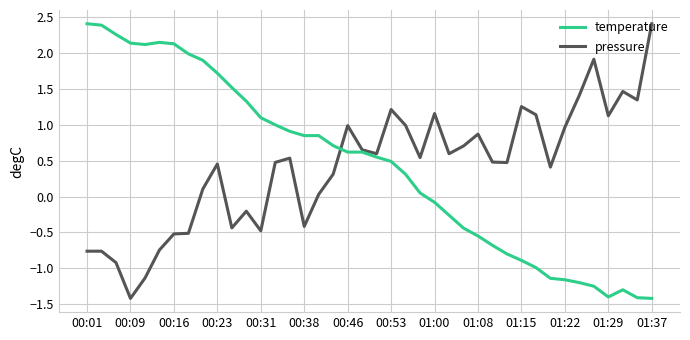

What is the minimum value shown in the chart?

-1.4